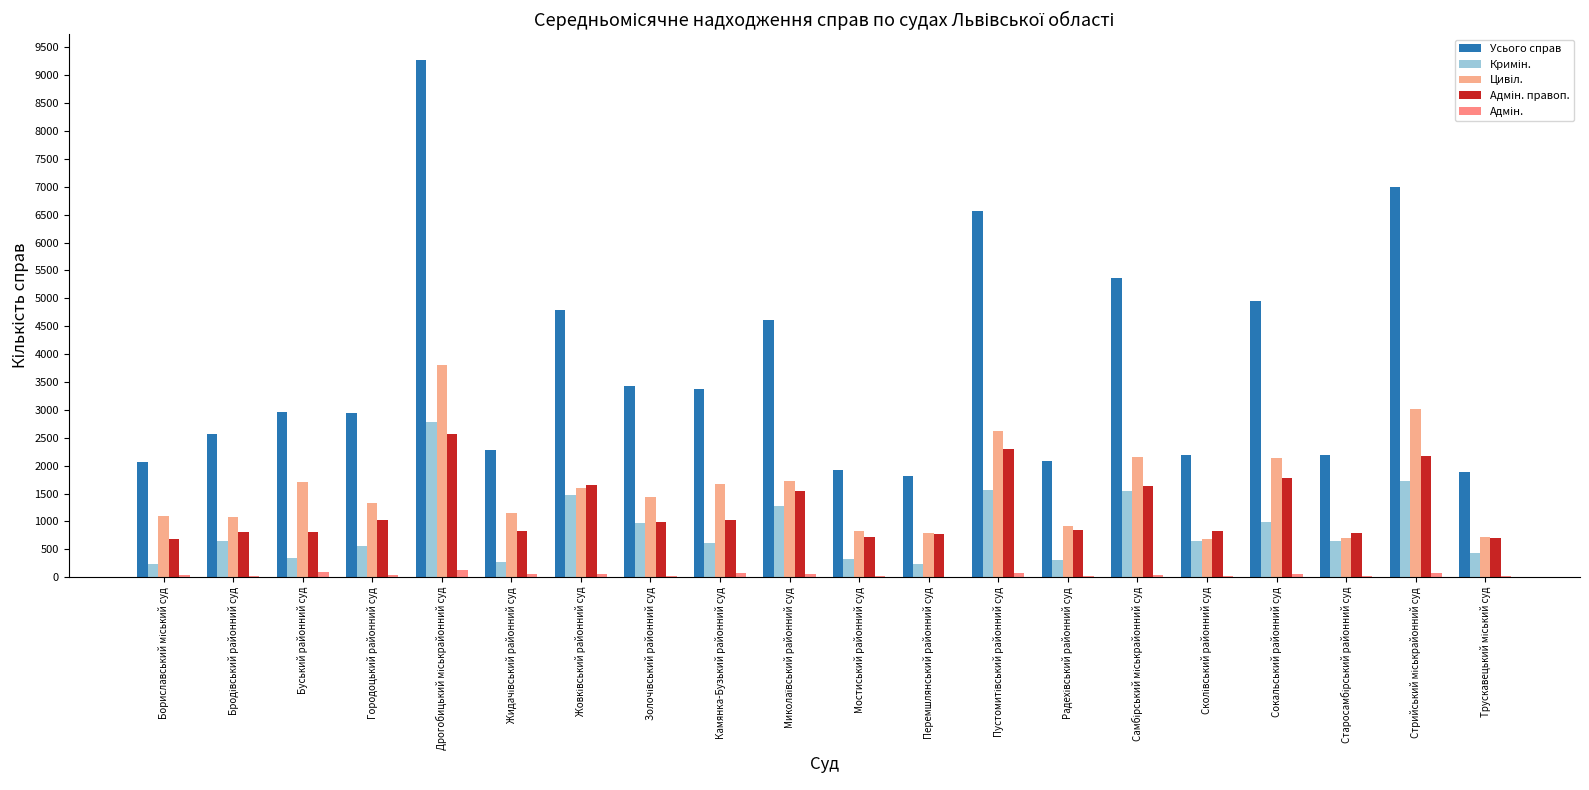

Count the number of categories in the chart.

20